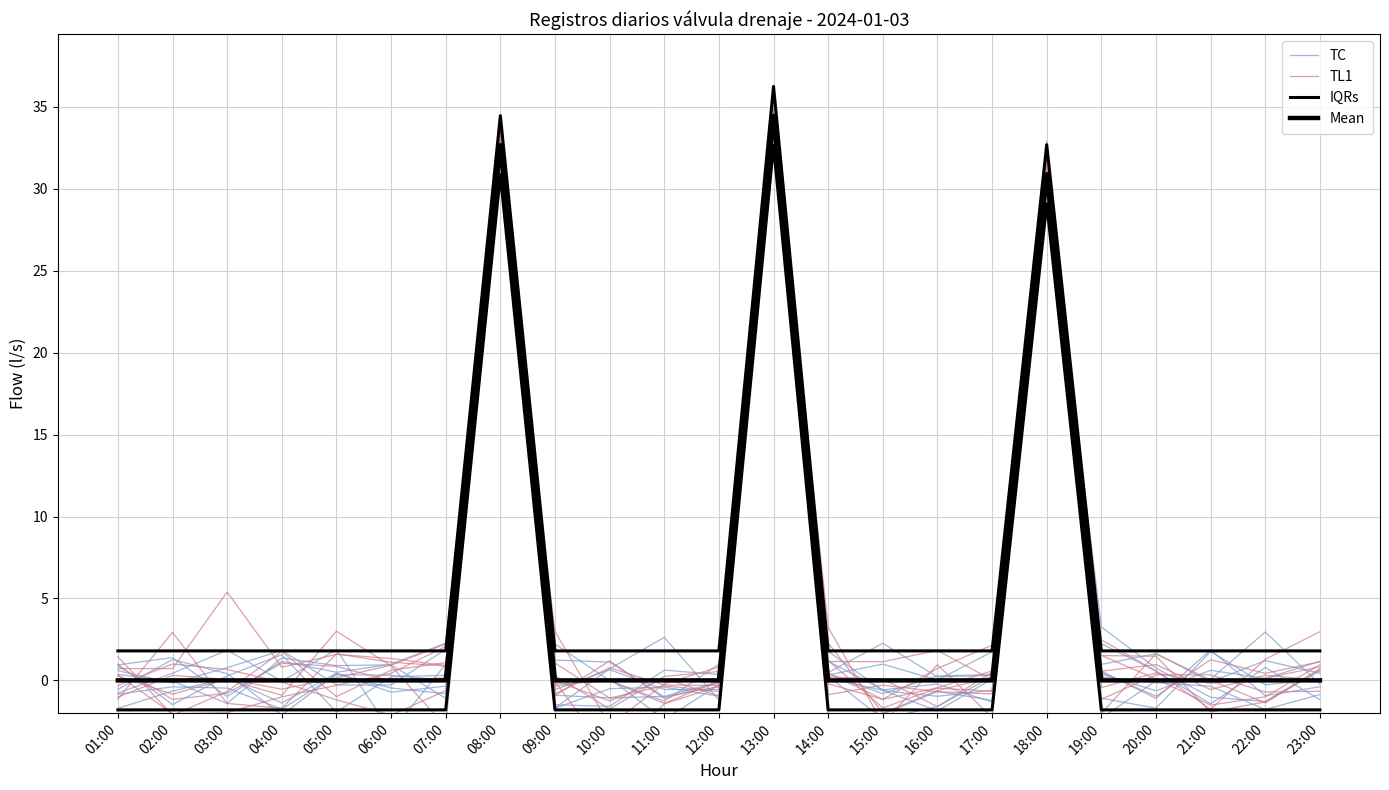

List the labels in order of IQRs value, smallest first.

01:00, 02:00, 03:00, 04:00, 05:00, 06:00, 07:00, 09:00, 10:00, 11:00, 12:00, 14:00, 15:00, 16:00, 17:00, 19:00, 20:00, 21:00, 22:00, 23:00, 18:00, 08:00, 13:00